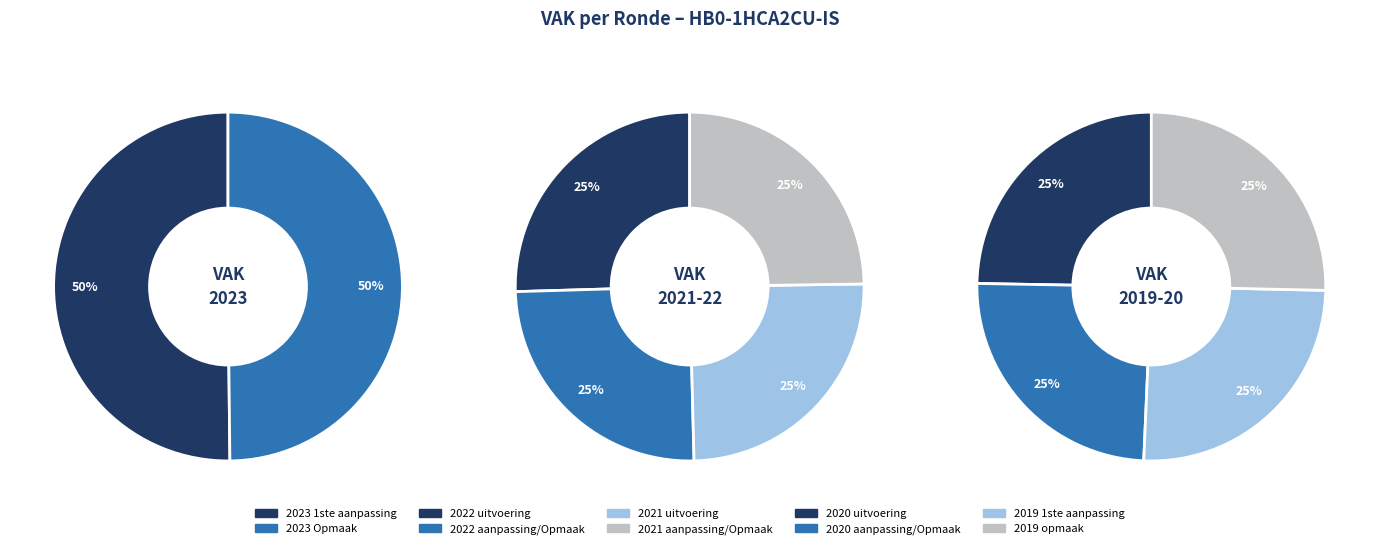

Is 2022 uitvoering the majority of the pie?

No